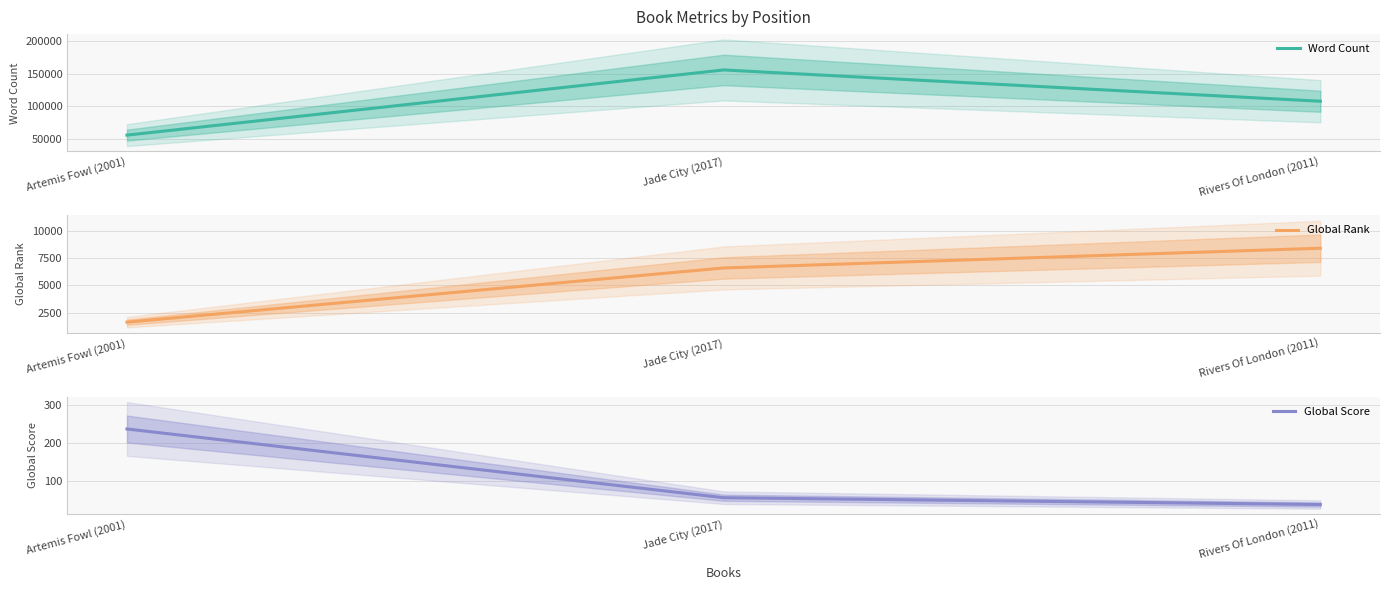

List the series in order of their peak value, highest first.

Word Count, Global Rank, Global Score